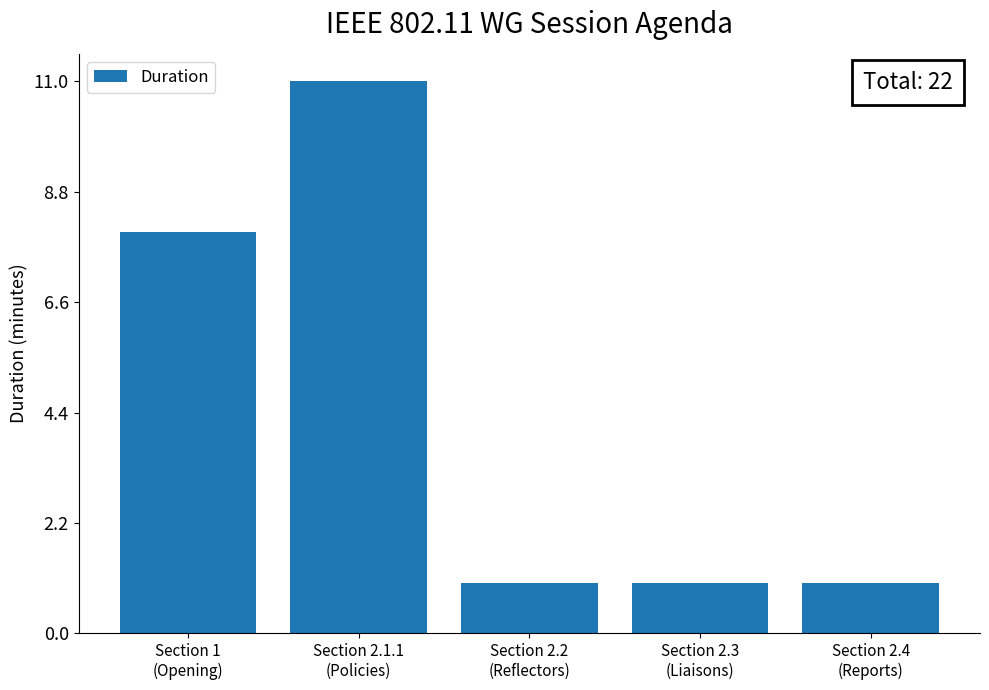

How many data points does each series have?

5